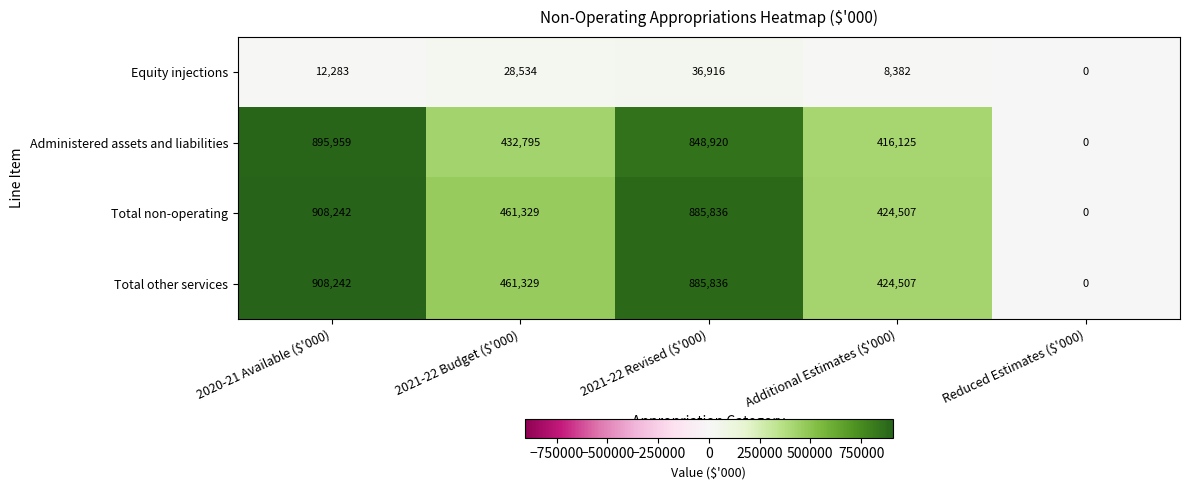

What is the difference between the maximum and minimum values in the Total non-operating series?

908242